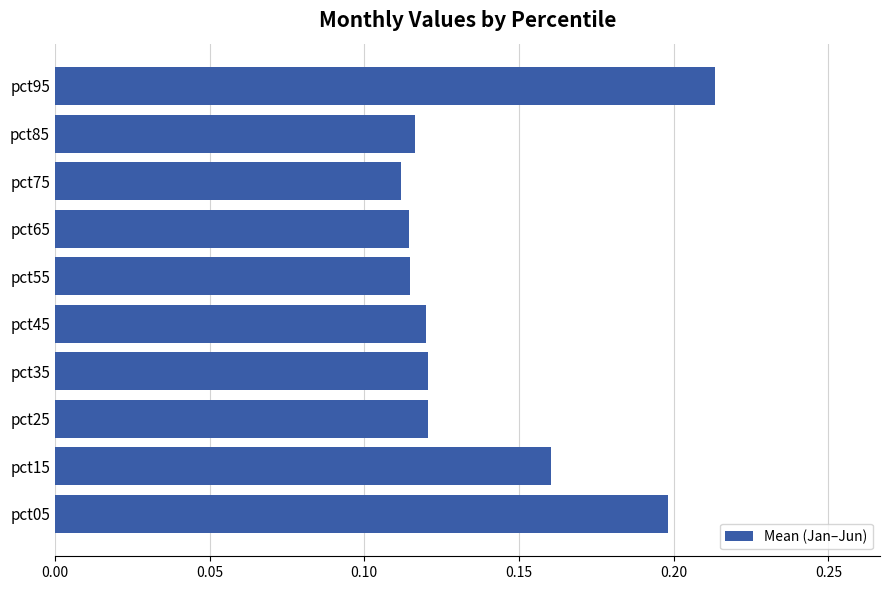

At which category does the chart reach its peak across all series?

pct95